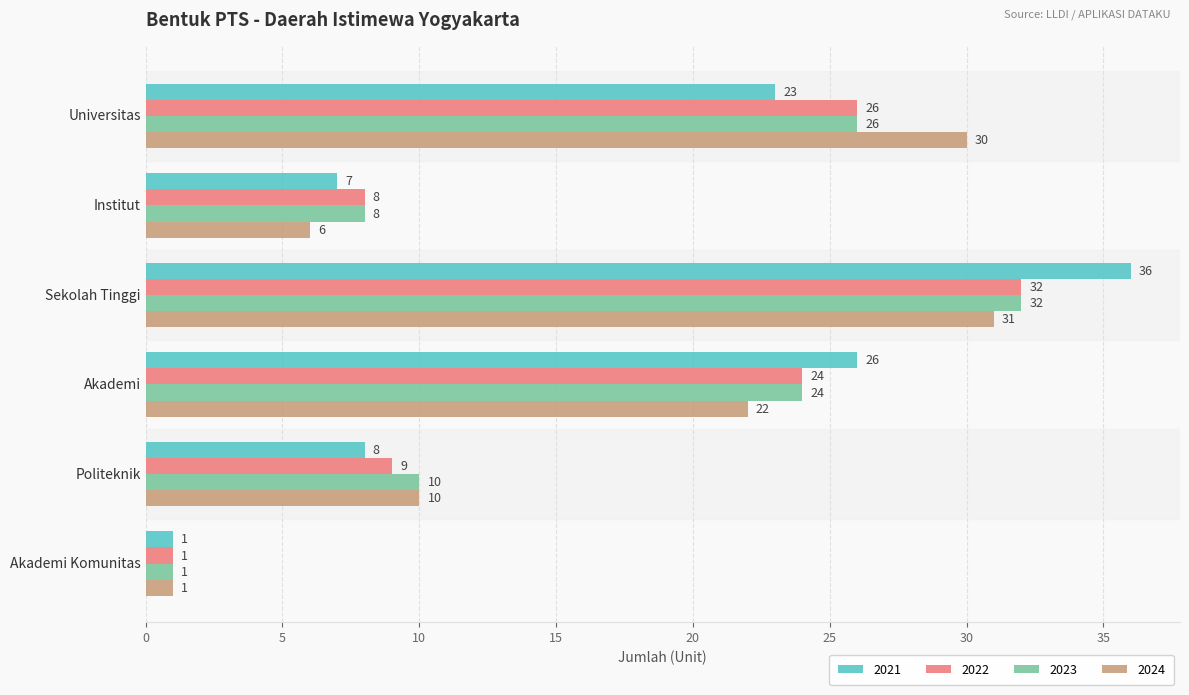

List the labels in order of 2023 value, largest first.

Sekolah Tinggi, Universitas, Akademi, Politeknik, Institut, Akademi Komunitas